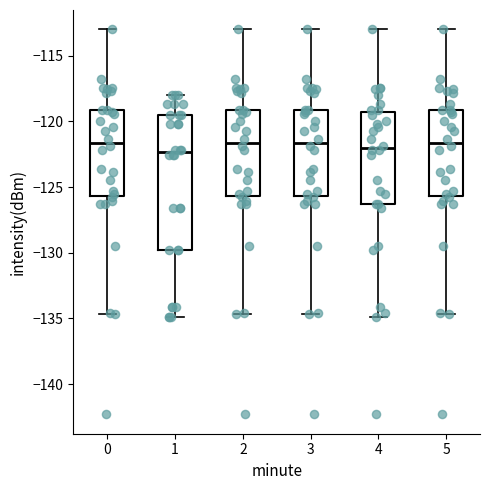

Reading left to right, transcribe this box plot: for each box, give where its median line is, the range the box spans, and where its two whiskers end, as read against the y-axis. The values are not printed on the chart, so give them approximately, as read against the axis.

0: median -121.5, box -125.5 to -119.0, whiskers -134.5 to -113.0
1: median -122.5, box -130.0 to -119.5, whiskers -135.0 to -118.0
2: median -121.5, box -125.5 to -119.0, whiskers -134.5 to -113.0
3: median -121.5, box -125.5 to -119.0, whiskers -134.5 to -113.0
4: median -122.0, box -126.5 to -119.0, whiskers -135.0 to -113.0
5: median -121.5, box -125.5 to -119.0, whiskers -134.5 to -113.0